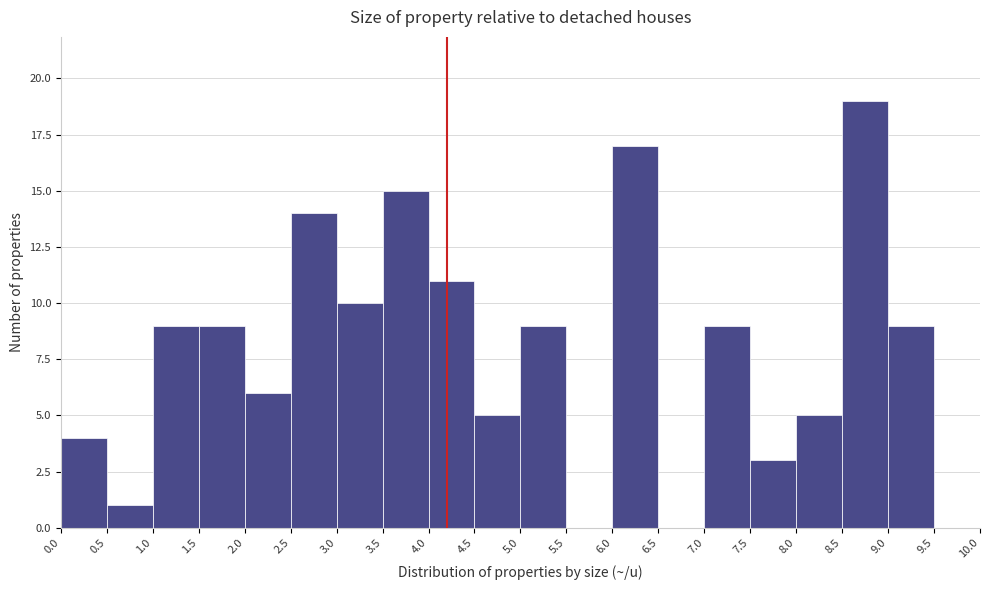

Reading left to right, transcribe this chart: for each bar, give the range it covers on the x-axis and its height. The values are not printed on the chart, so give them approximately, as read against the axis.

0.0 to 0.5: 4
0.5 to 1.0: 1
1.0 to 1.5: 9
1.5 to 2.0: 9
2.0 to 2.5: 6
2.5 to 3.0: 14
3.0 to 3.5: 10
3.5 to 4.0: 15
4.0 to 4.5: 11
4.5 to 5.0: 5
5.0 to 5.5: 9
5.5 to 6.0: 0
6.0 to 6.5: 17
6.5 to 7.0: 0
7.0 to 7.5: 9
7.5 to 8.0: 3
8.0 to 8.5: 5
8.5 to 9.0: 19
9.0 to 9.5: 9
9.5 to 10.0: 0